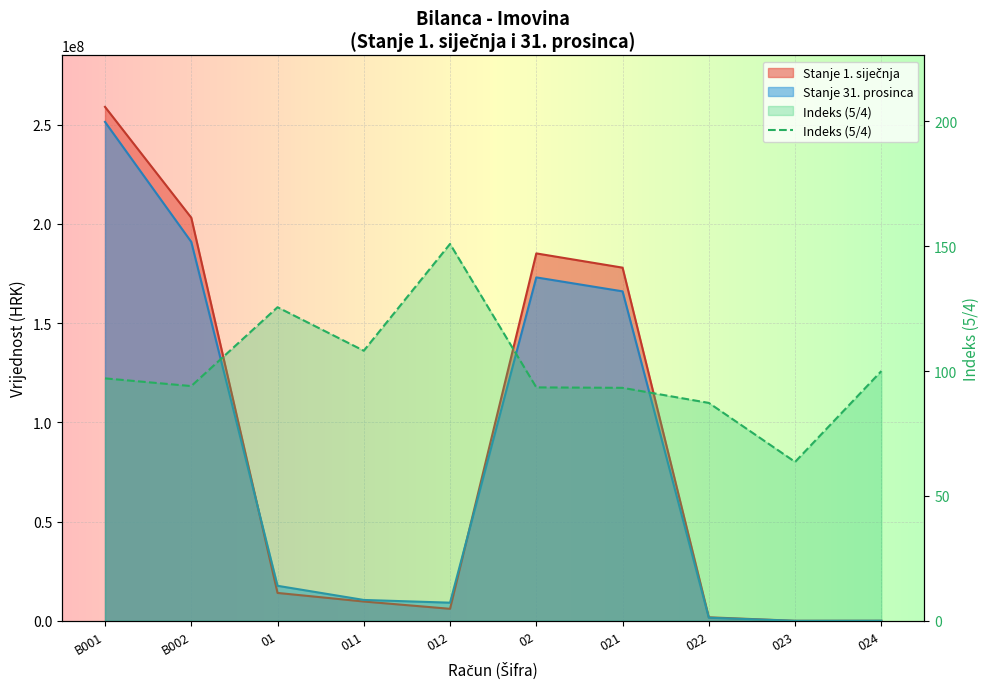

True or false: Indeks has more than 2 interior local peaks.

False